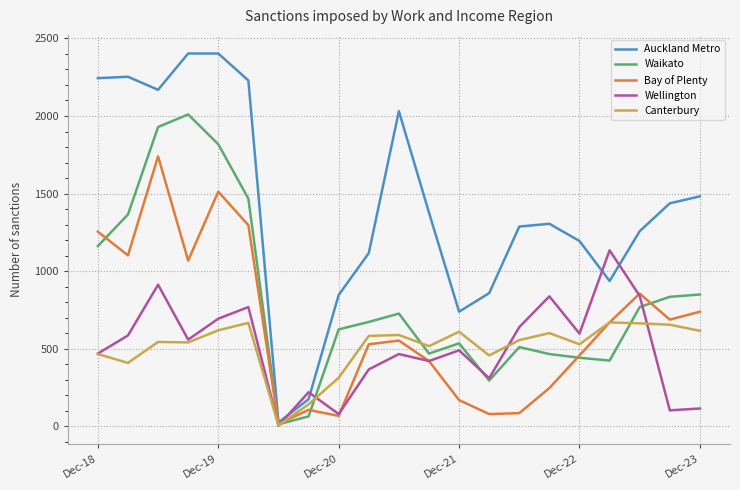

Which series ends up on top after the final intersection of Wellington and Auckland Metro?

Auckland Metro